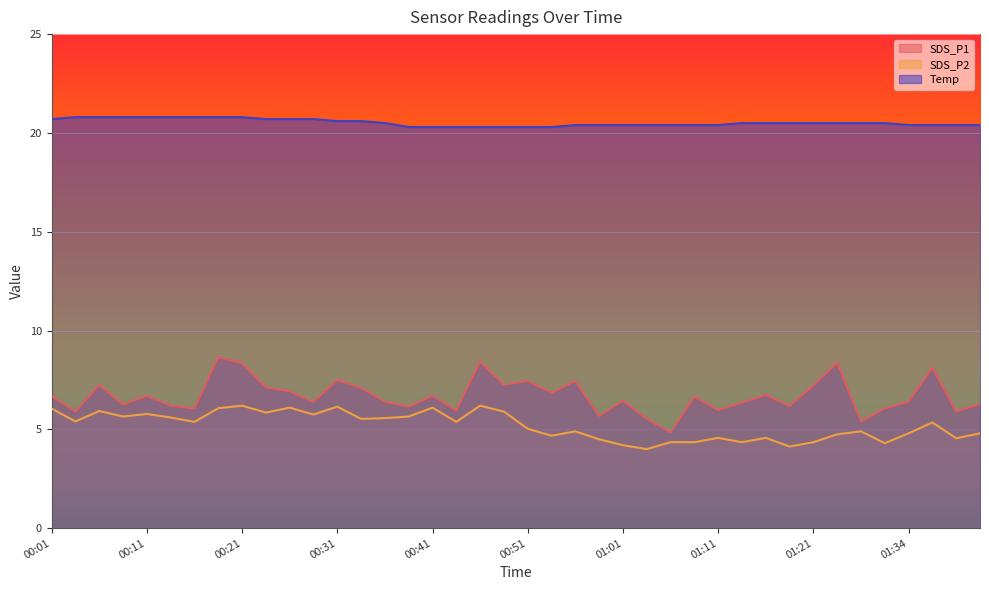

How many lines are shown in the chart?

3